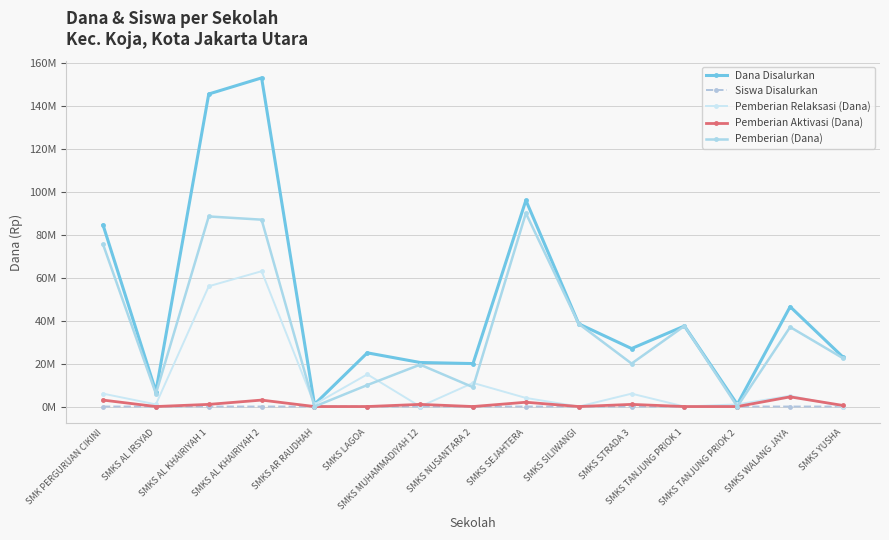

How many categories are shown in the chart?

15